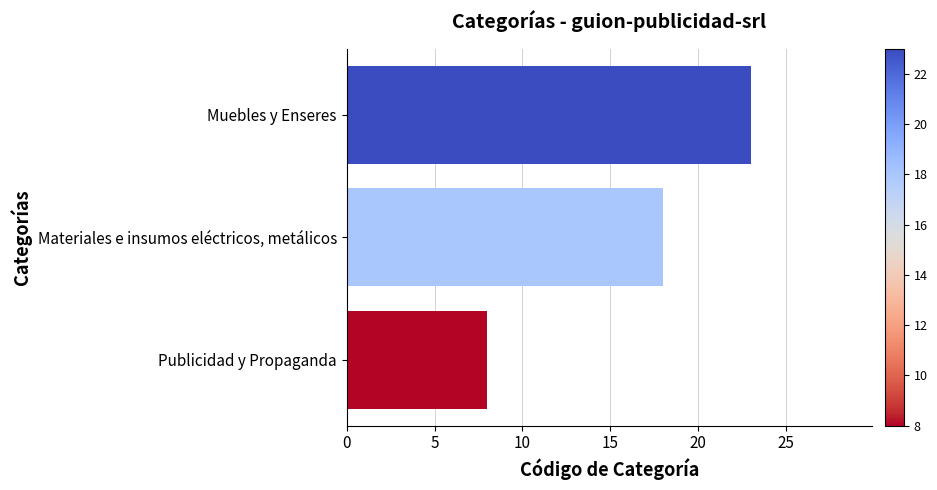

What is the difference between the maximum and minimum values?

15